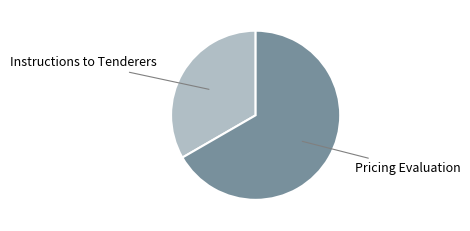

Is there any slice that represents more than half of the pie?

Yes